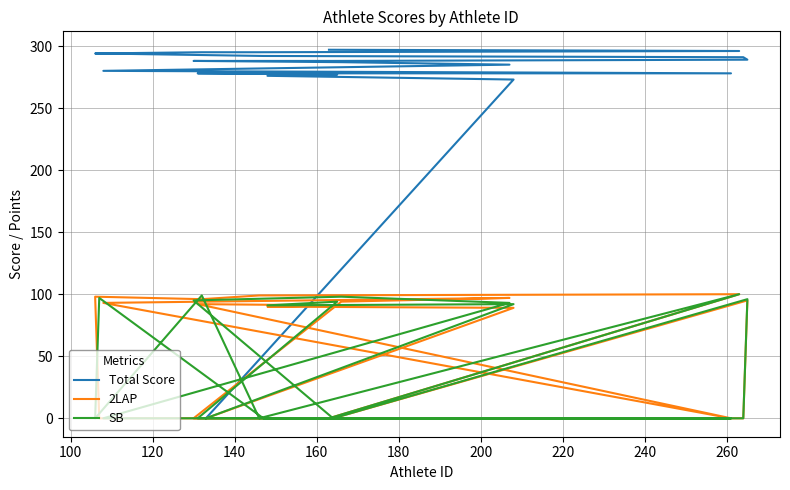

How many data points in 2LAP are less than 91?

10